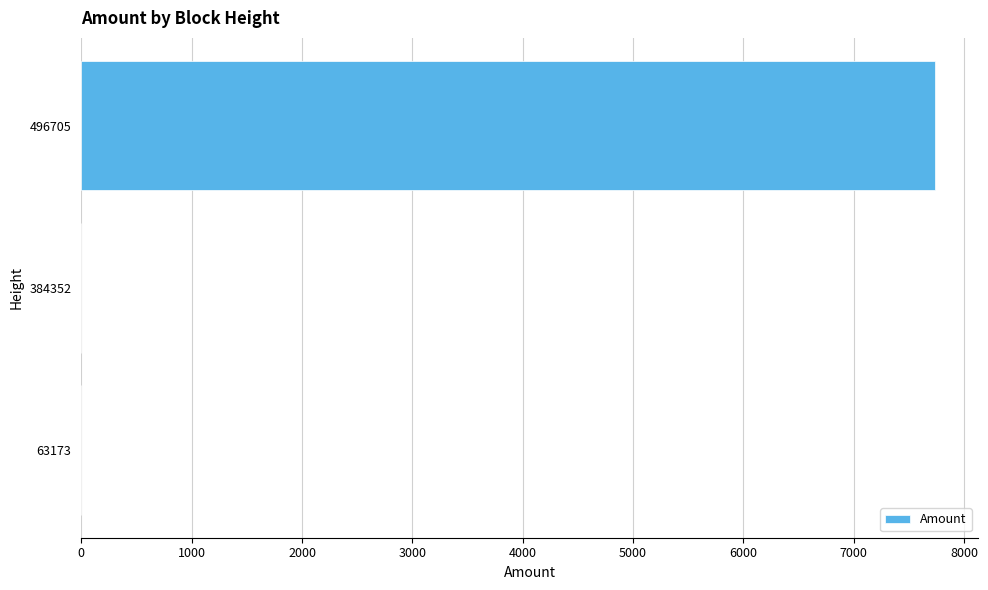

True or false: the data shows 0 at 384352.

True